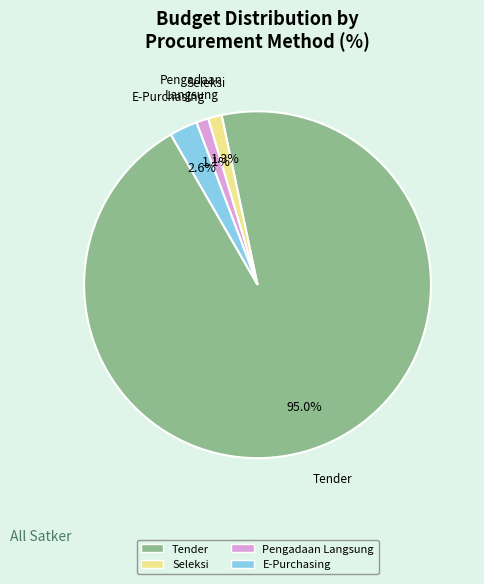

What is the majority slice?

Tender